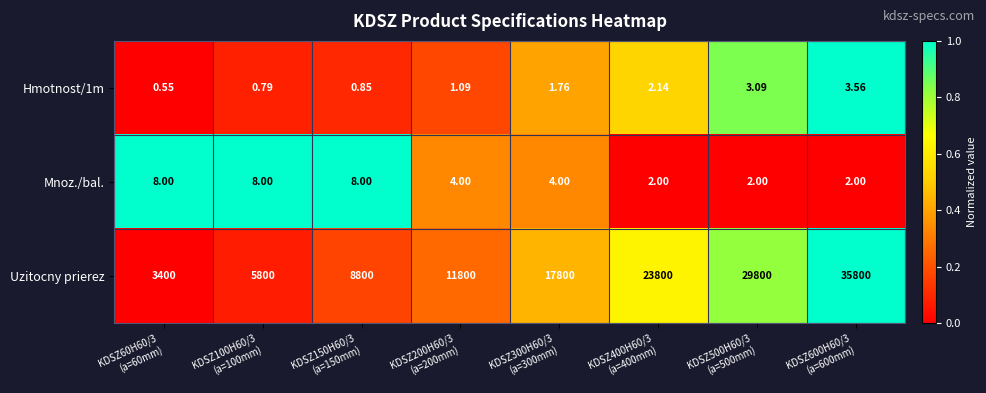

Which series has the largest total across all categories?

Uzitocny prierez